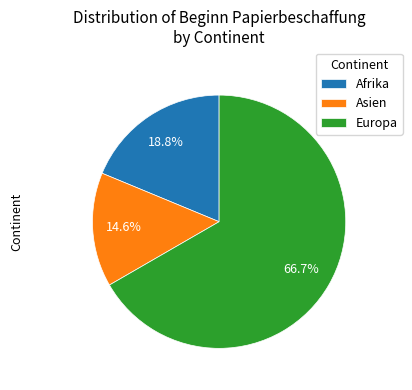

What is the smallest slice in the pie chart?

Asien